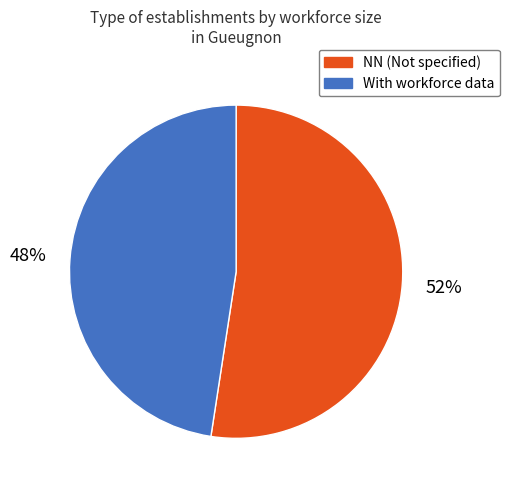

Is there a majority slice in this chart?

Yes